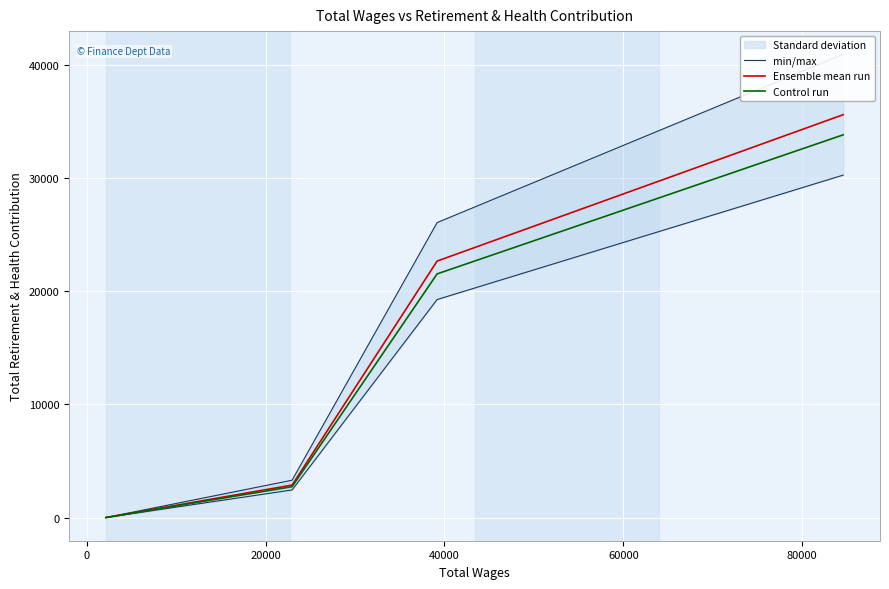

What is the highest value of the min/max series?

40922.8